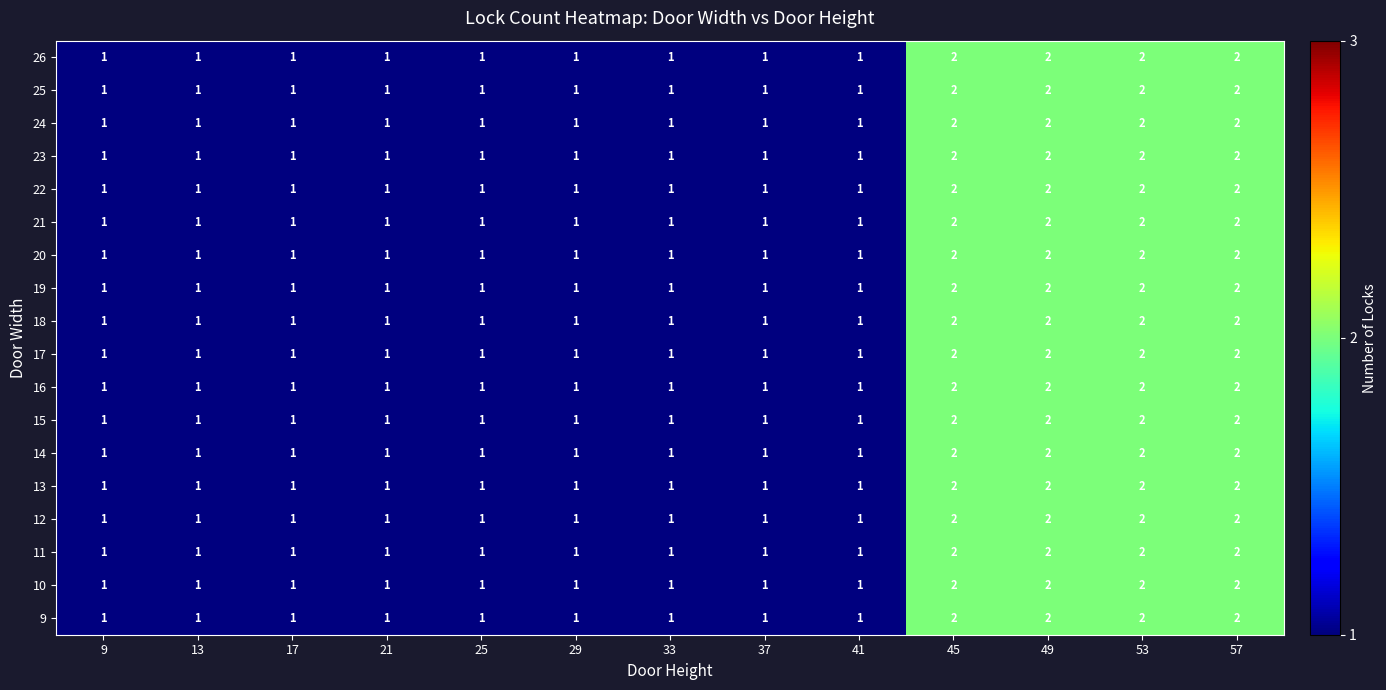

What is the sum of all 15 values?

17